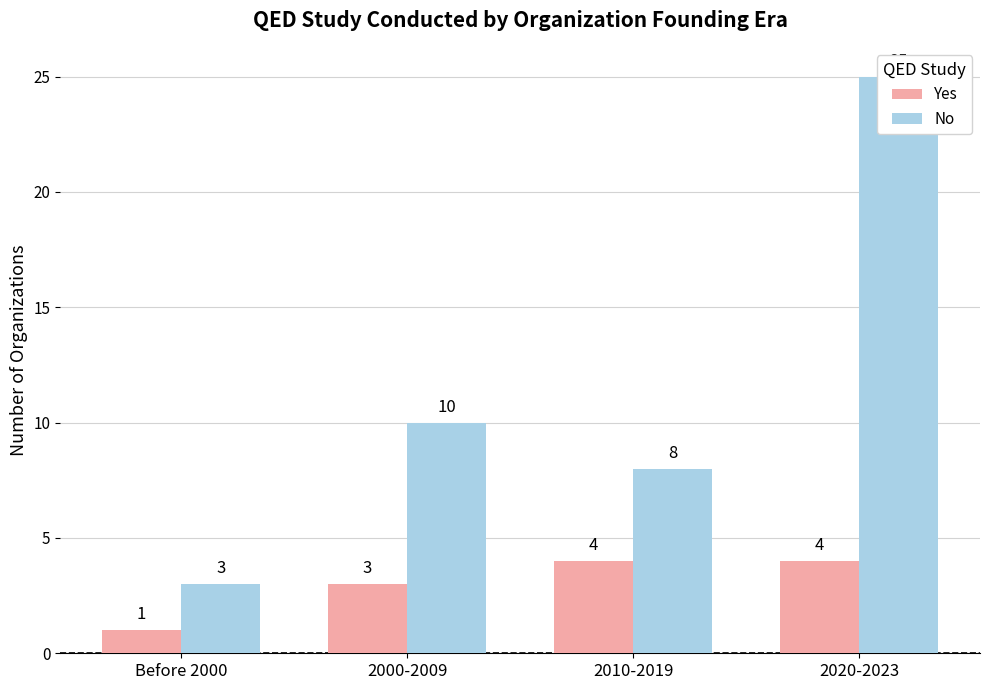

What is the label of the 2nd bar from the left?

2000-2009